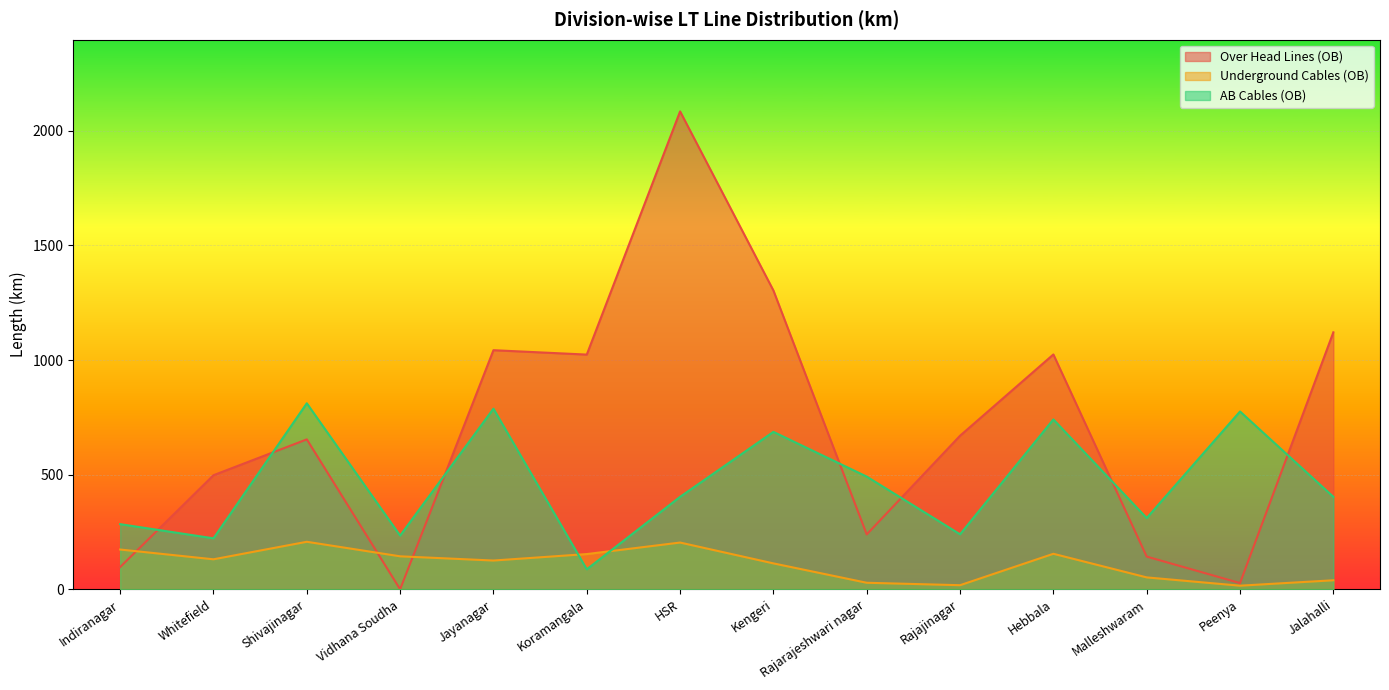

How many categories are shown in the chart?

14